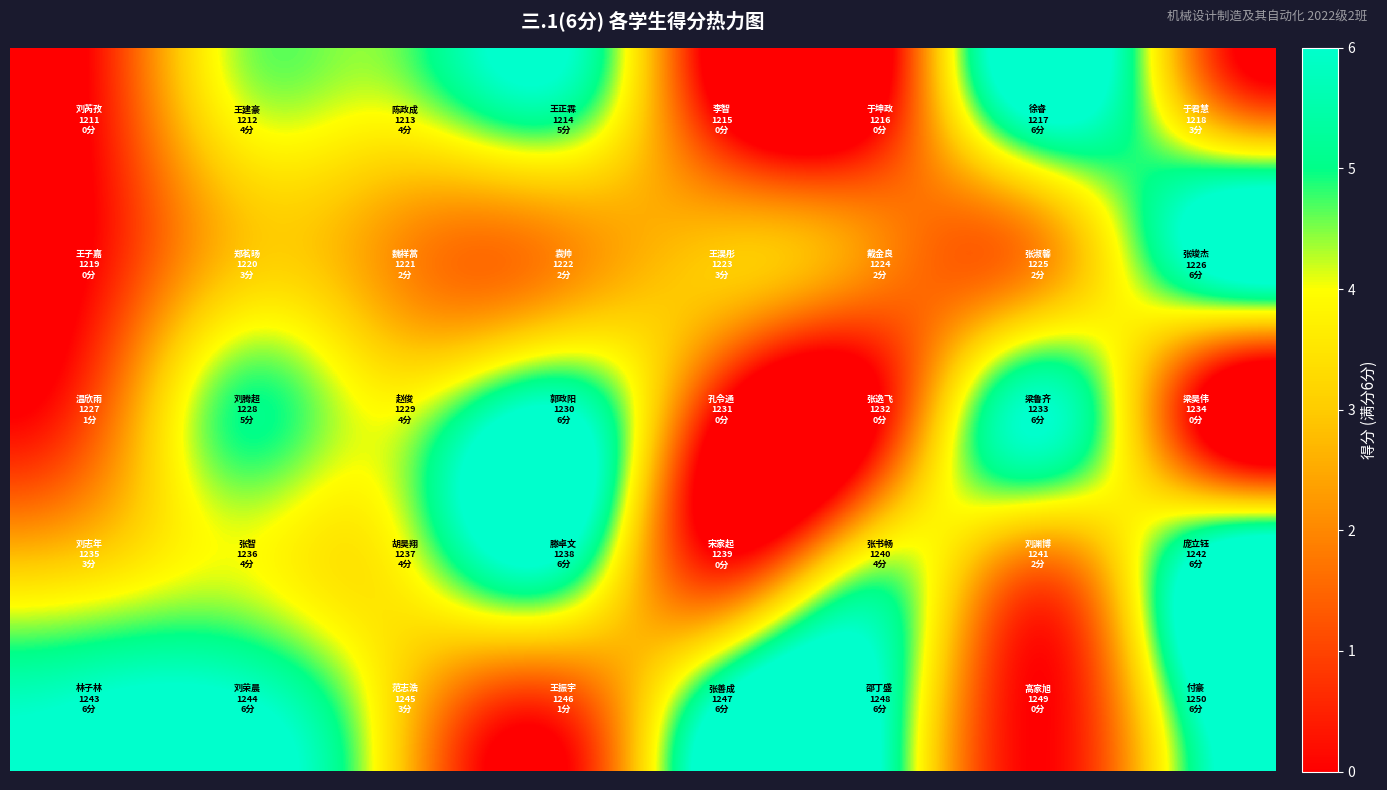

At how many categories does at least one series exceed 1?

8